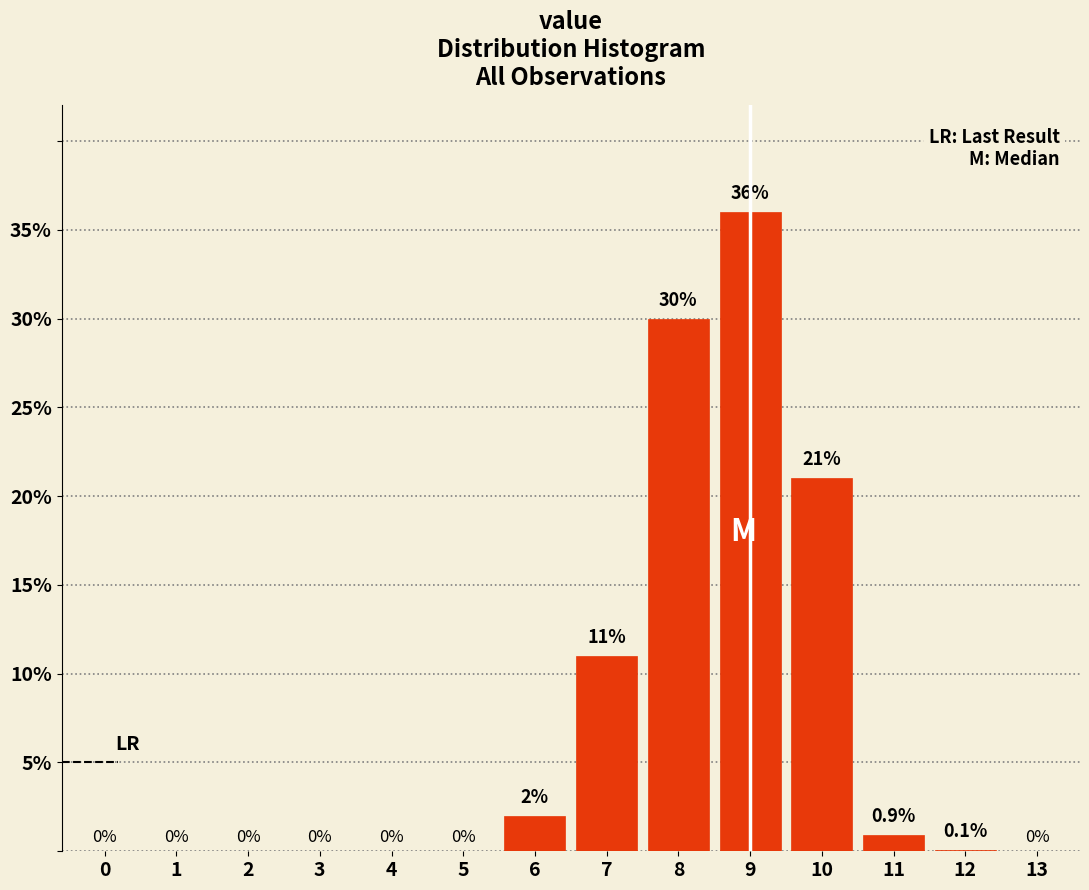

Reading right to left, transcribe all the data shown in this chart.

13=0.0	12=0.1	11=0.9	10=21.0	9=36.0	8=30.0	7=11.0	6=2.0	5=0.0	4=0.0	3=0.0	2=0.0	1=0.0	0=0.0